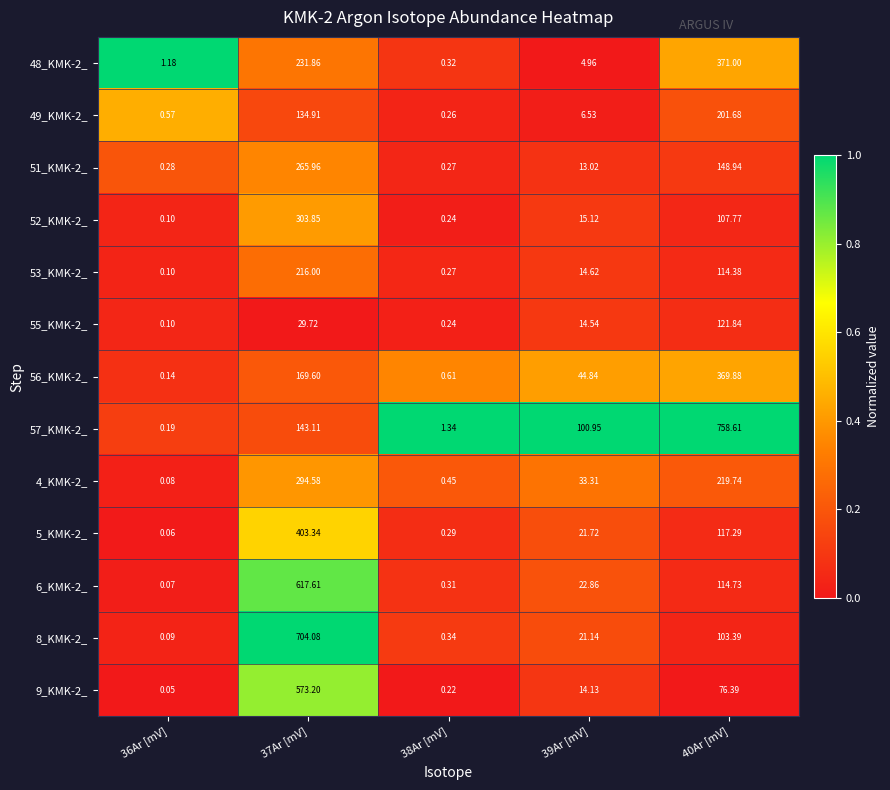

What is the total value across all series at 37Ar [mV]?

4087.8